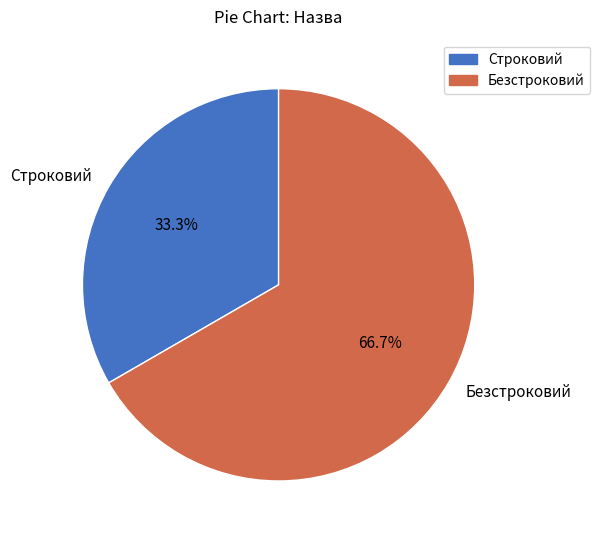

Combined, do Безстроковий and Строковий account for over 50%?

Yes